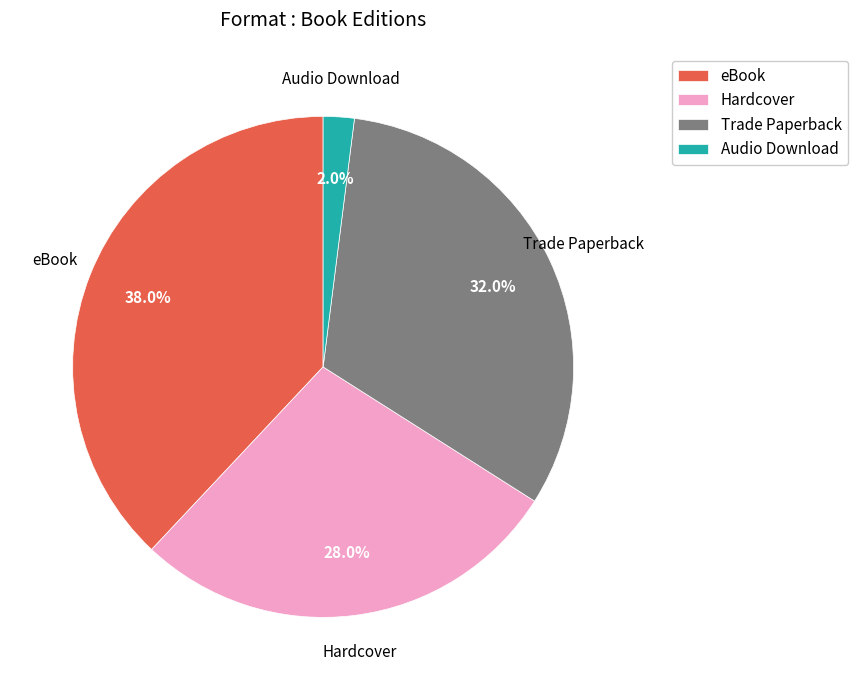

True or false: Hardcover accounts for 28% of the total.

True